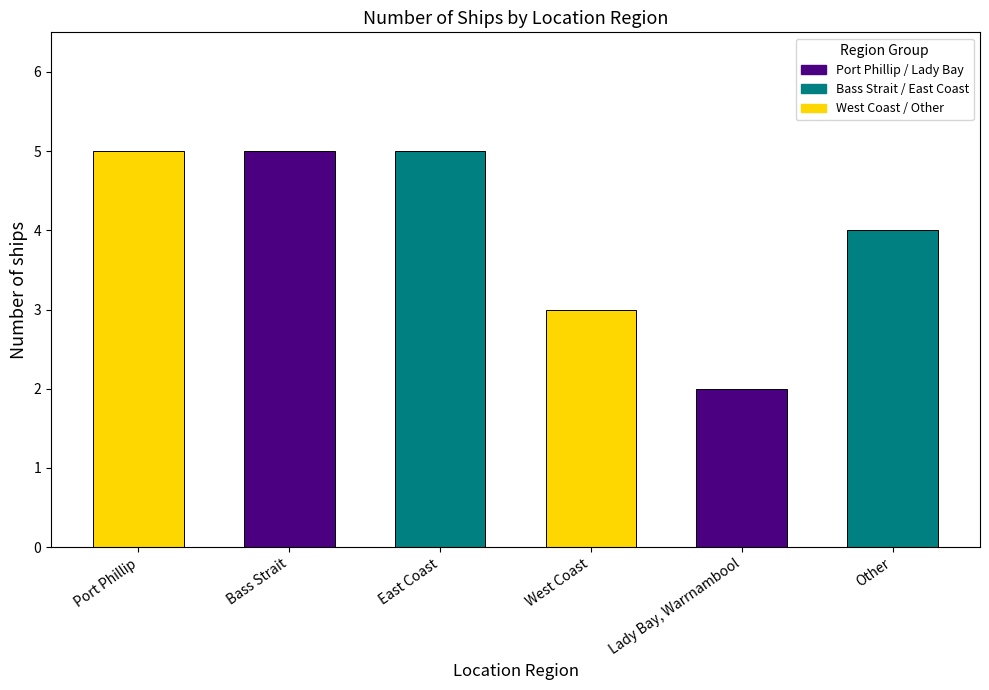

True or false: the data shows 2 at Bass Strait.

False